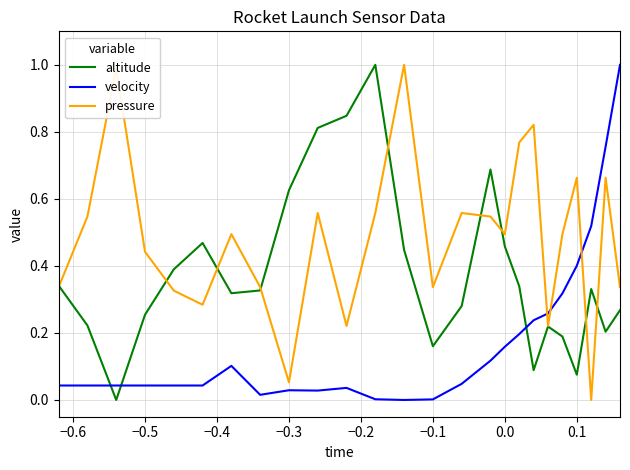

Which series has the largest total across all categories?

pressure